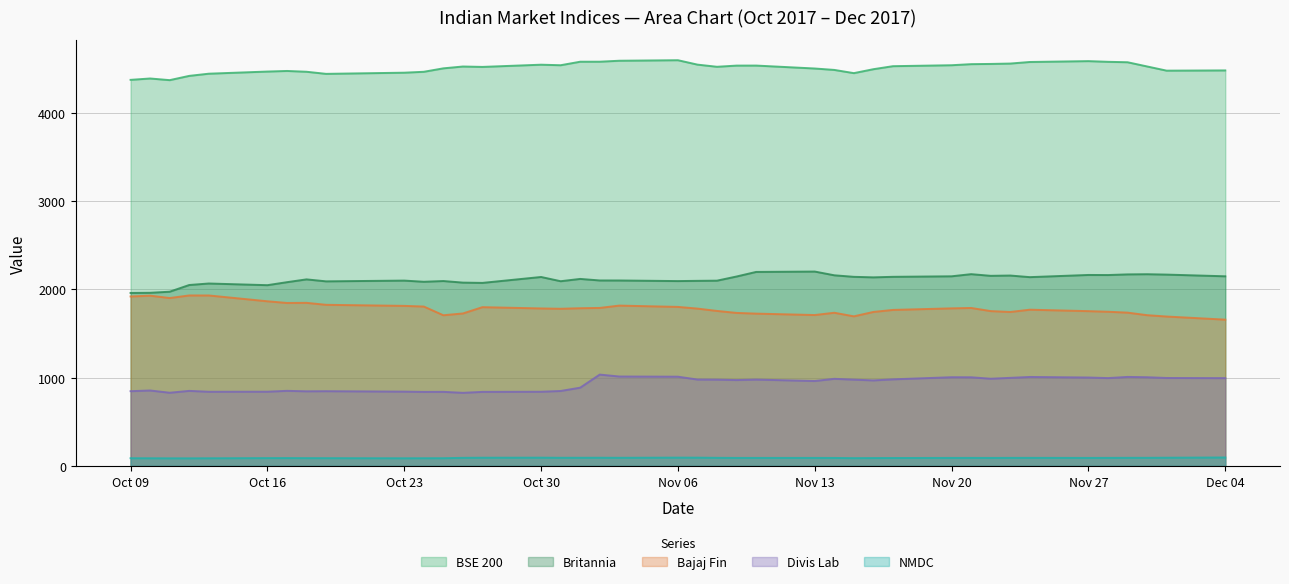

True or false: Divis Lab has more than 2 interior local peaks.

True